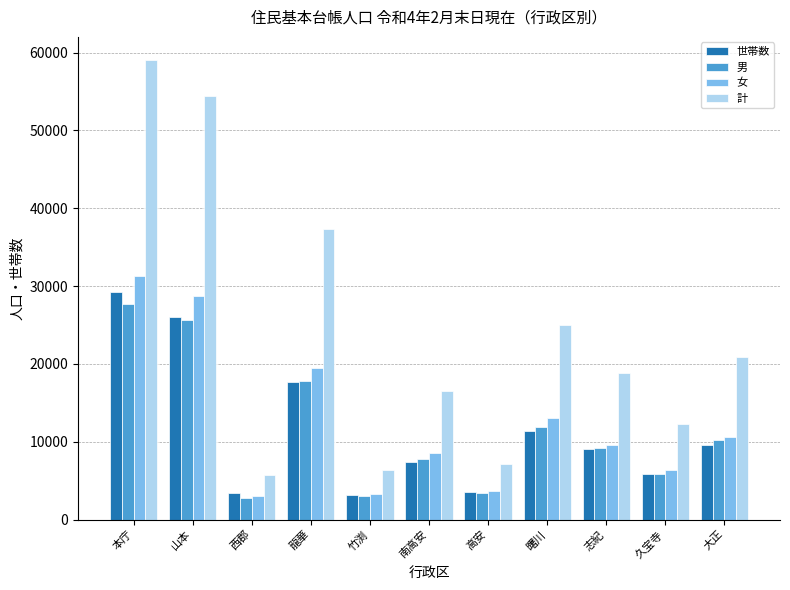

What is the maximum value shown in the chart?

59055